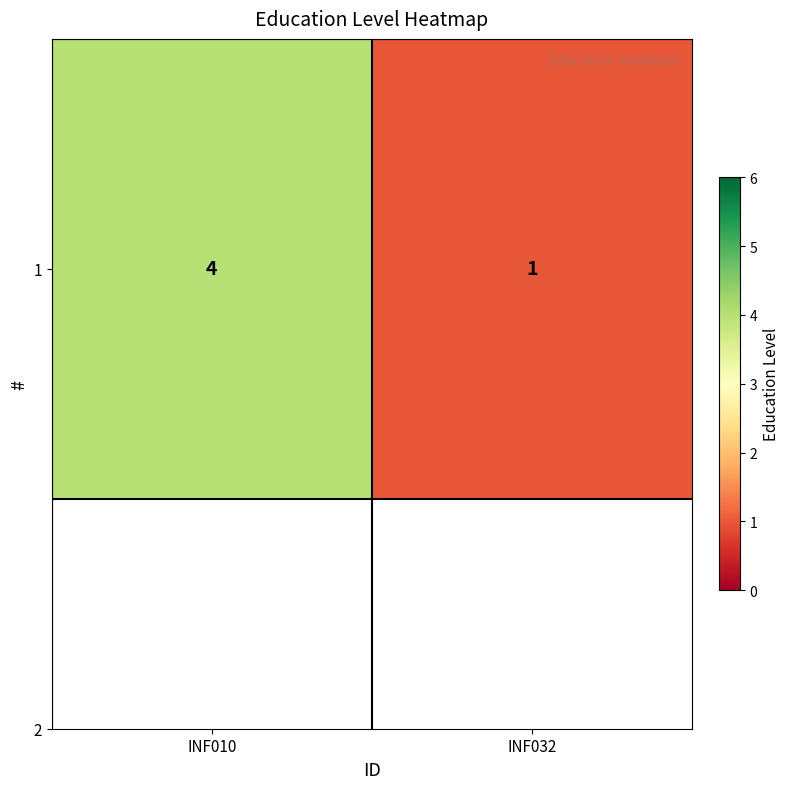

Where is the data nearest to the value 2?

INF032